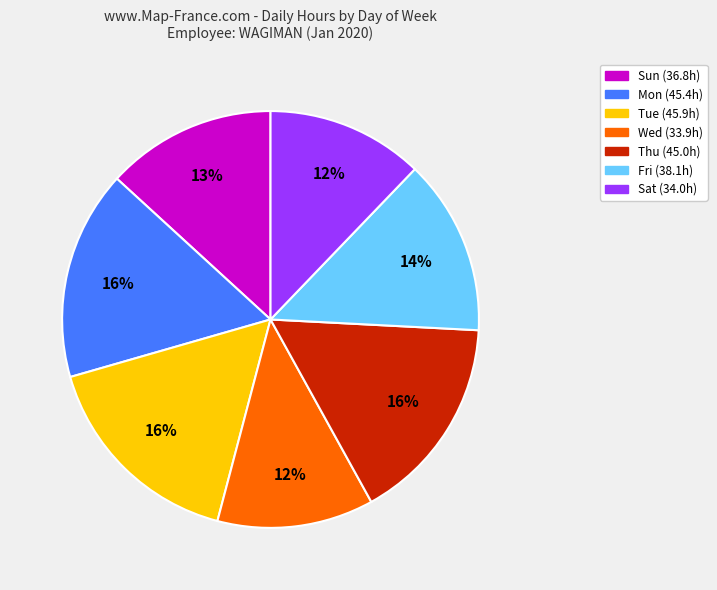

The Mon slice represents 2% of the pie. True or false?

False